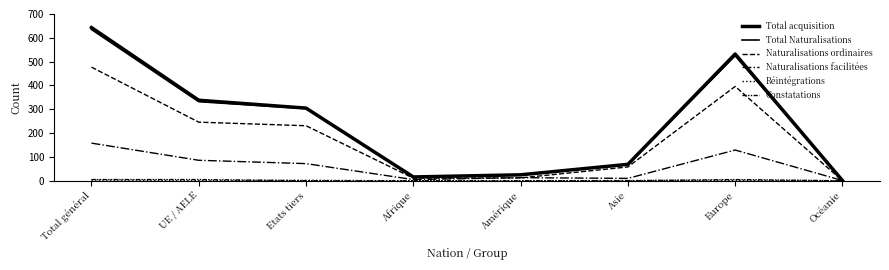

Reading right to left, transcribe all the data shown in this chart.

Total acquisition: 1	532	69	25	16	305	338	643
Total Naturalisations: 1	525	68	25	16	303	332	635
Naturalisations ordinaires: 0	396	58	12	11	231	246	477
Naturalisations facilitées: 1	129	10	13	5	72	86	158
Réintégrations: 0	2	1	0	0	2	1	3
Constatations: 0	5	0	0	0	0	5	5